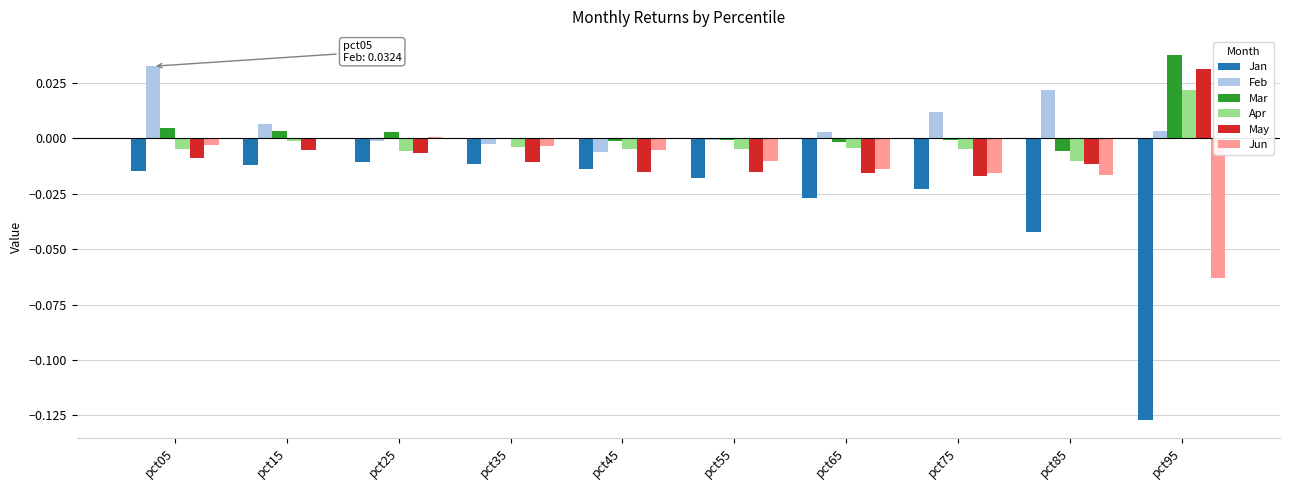

At which label is Apr closest to 0?

pct15